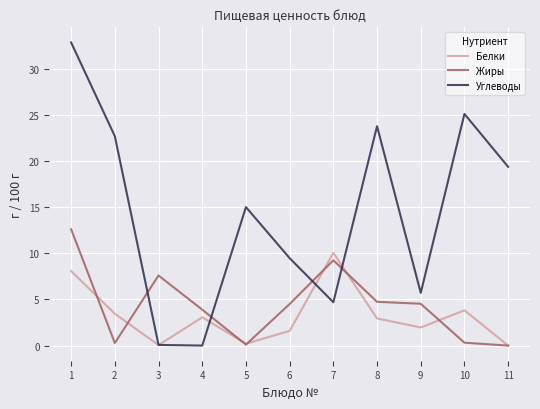

Rank the series at 6 from highest to lowest value.

Углеводы, Жиры, Белки